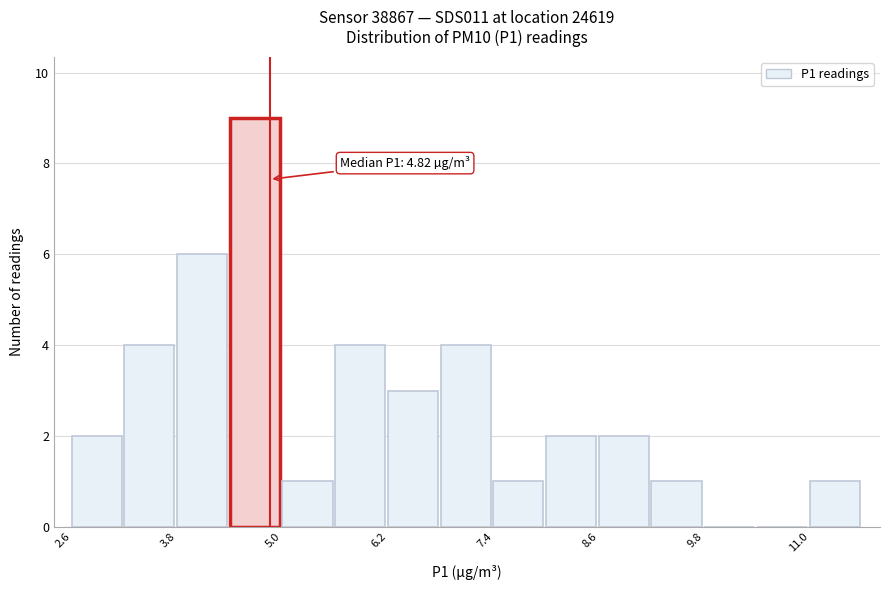

Around what value on the x-axis is the tallest bar? Give the approximate position of its centre, as read against the axis.

4.6